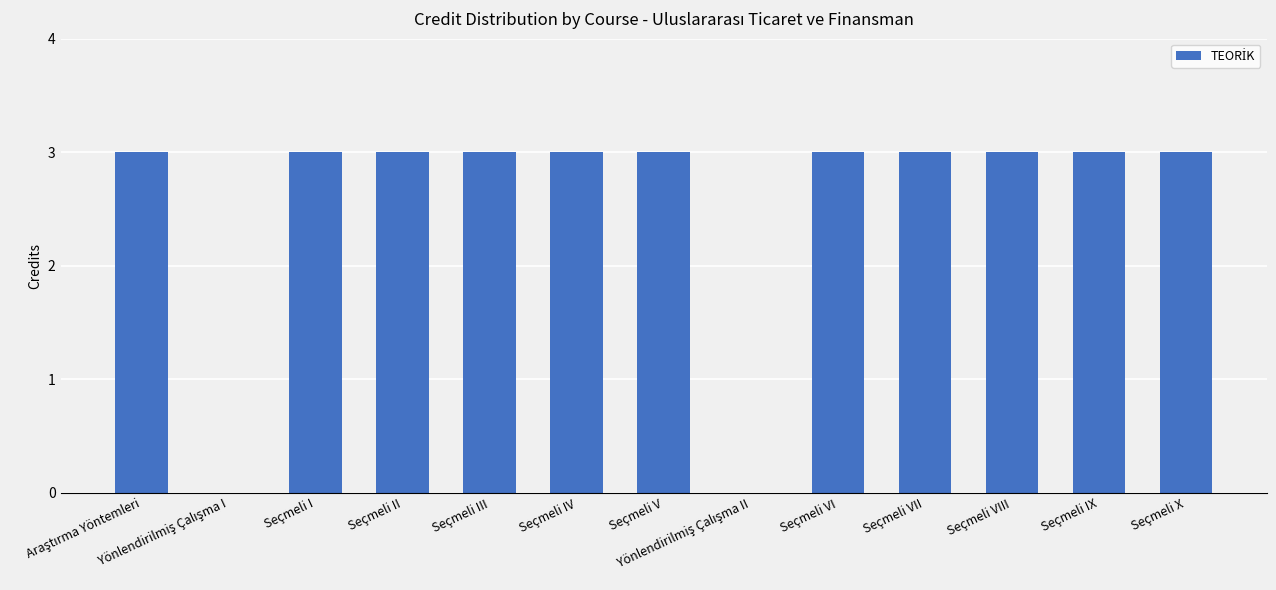

What is the greatest value displayed?

3